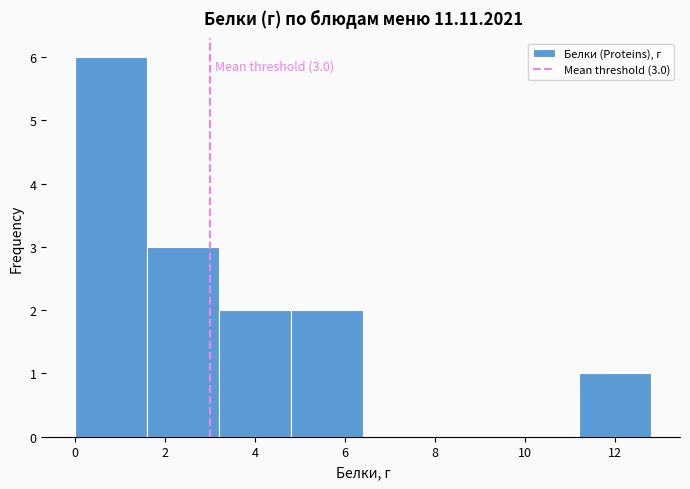

Over which range of the x-axis is the bar tallest?

0.0 to 1.6